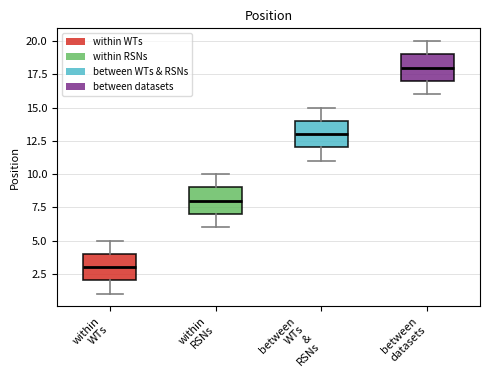

Which box has the highest median line?

between datasets